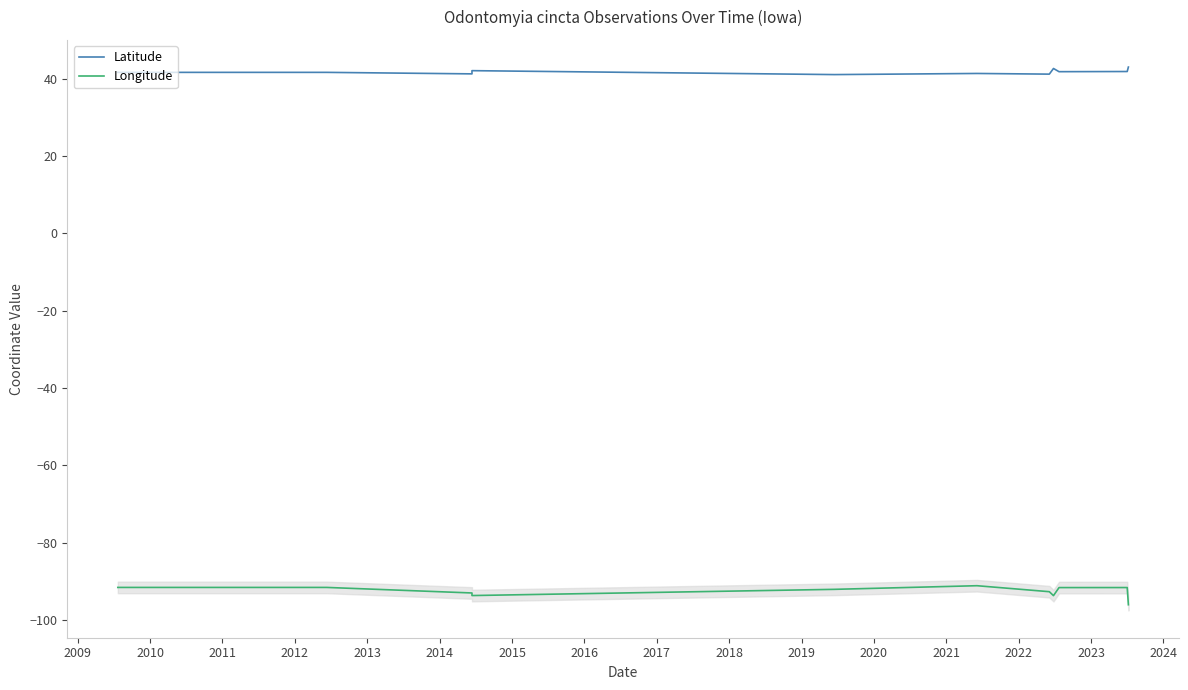

True or false: Longitude has more than 0 points higher than both neighbors.

True